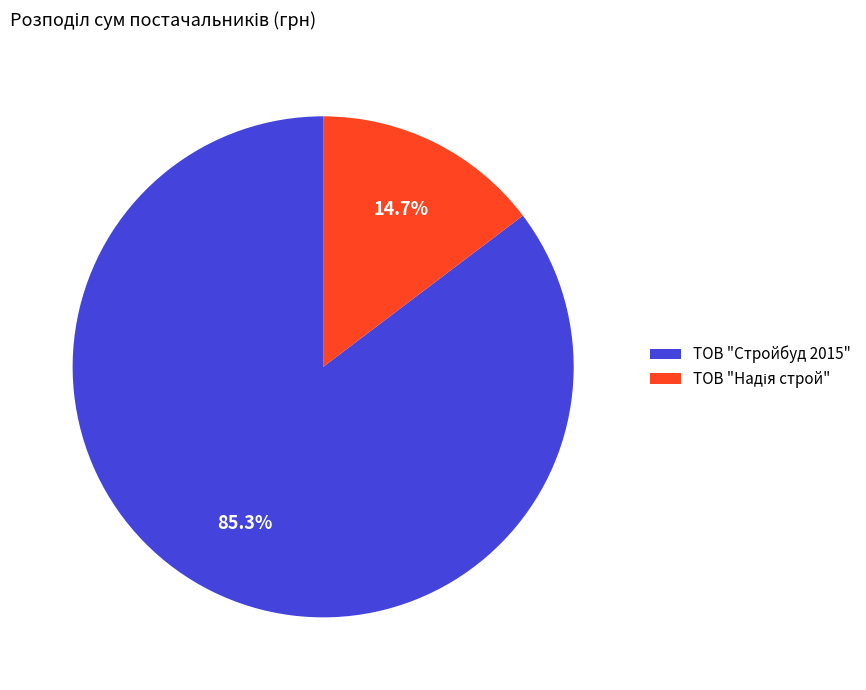

What is the largest slice in the pie chart?

ТОВ "Стройбуд 2015"